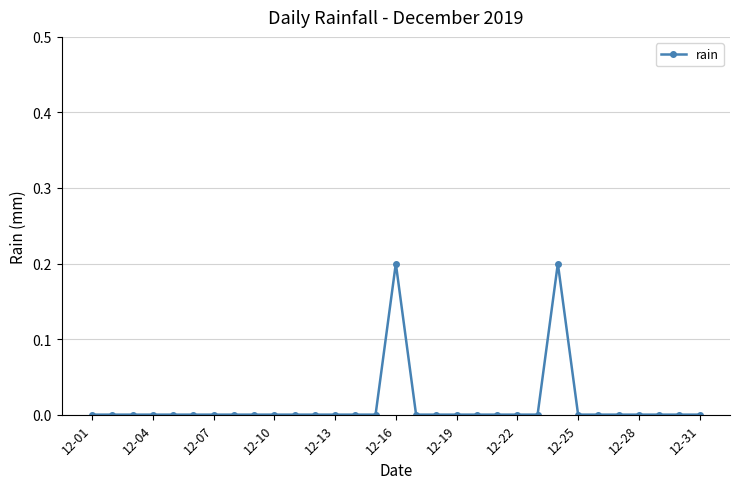

What is the sum of all values?

0.4